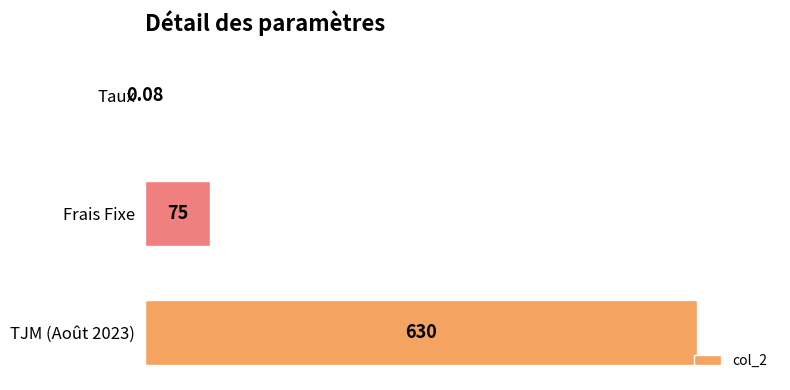

Where is the data nearest to the value 315?

Frais Fixe